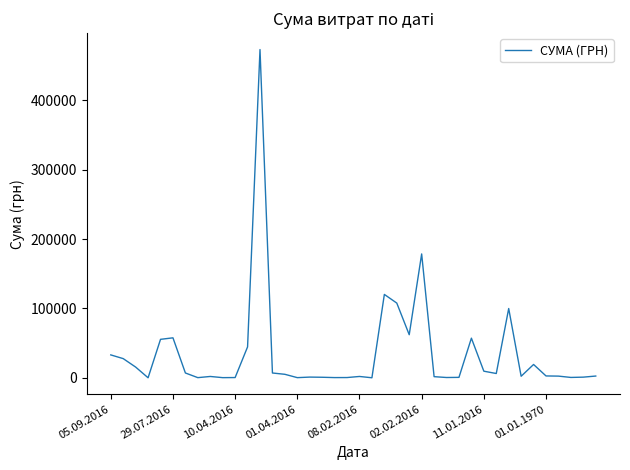

What is the sum of all values?

1407278.7